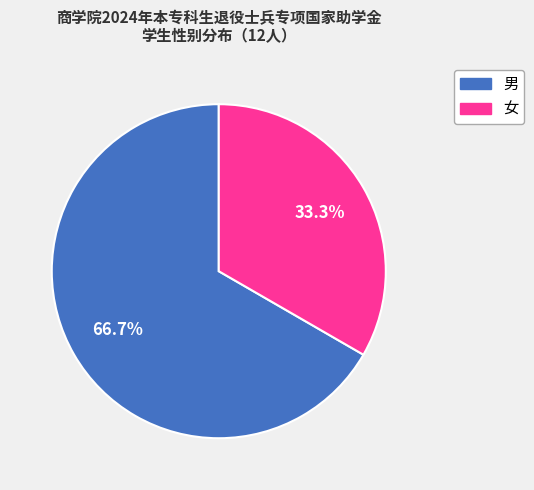

Rank the categories by value from lowest to highest.

女, 男